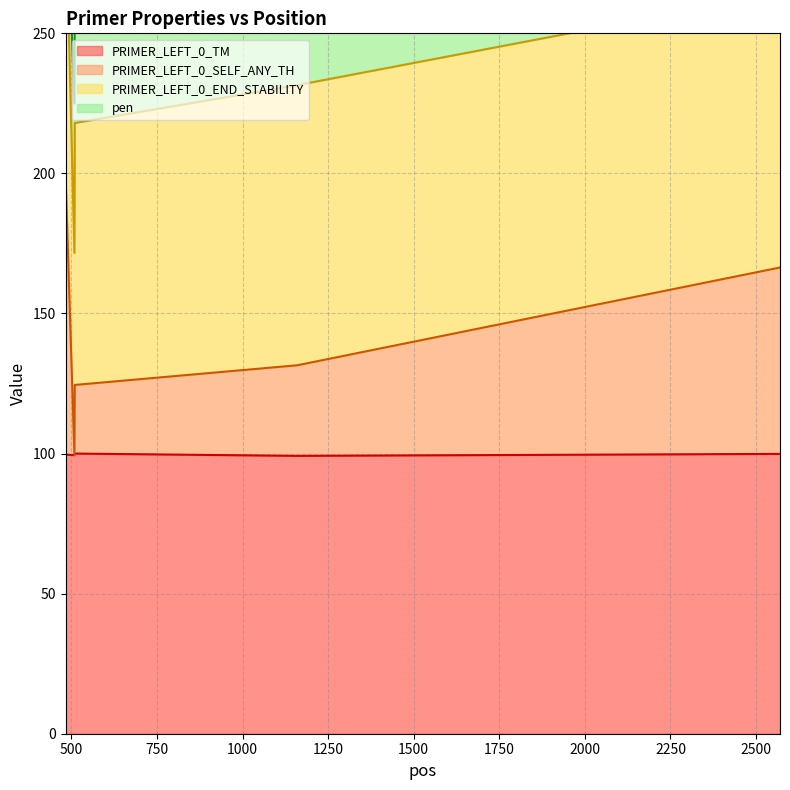

Where is PRIMER_LEFT_0_TM nearest to the value 99?

1160